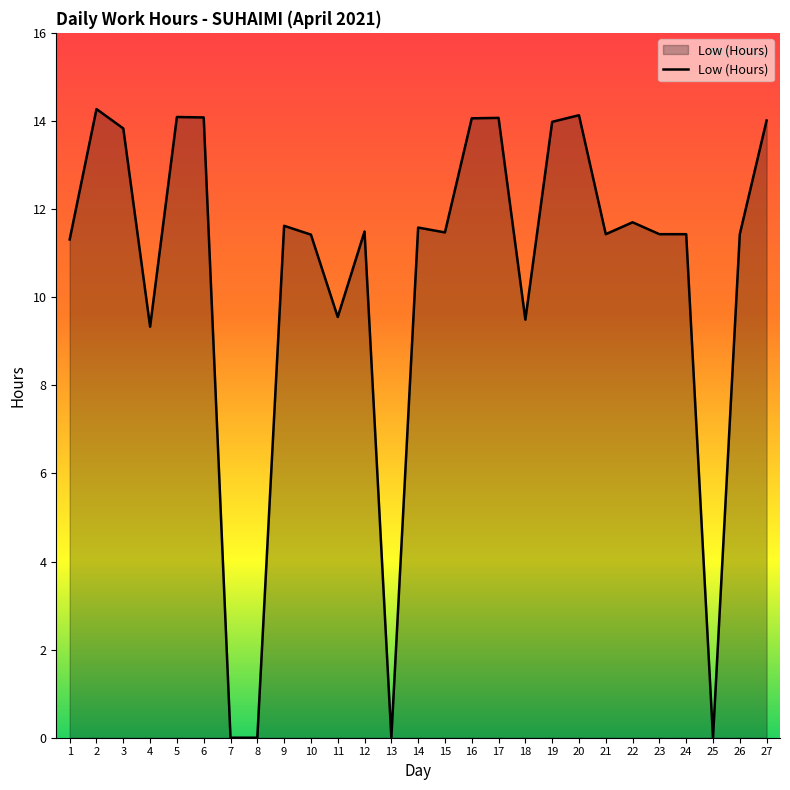

How many categories are shown in the chart?

27